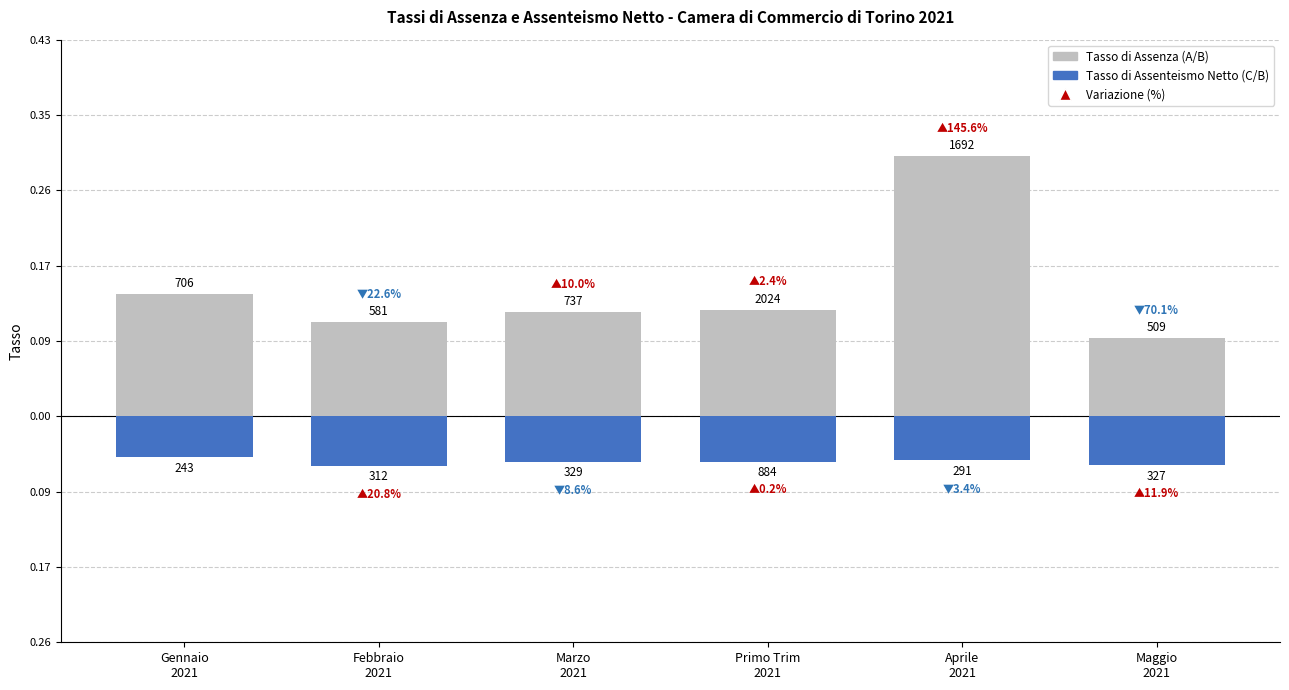

What is the difference between the maximum and minimum values in the TASSO DI ASSENZA (A/B) series?

0.2